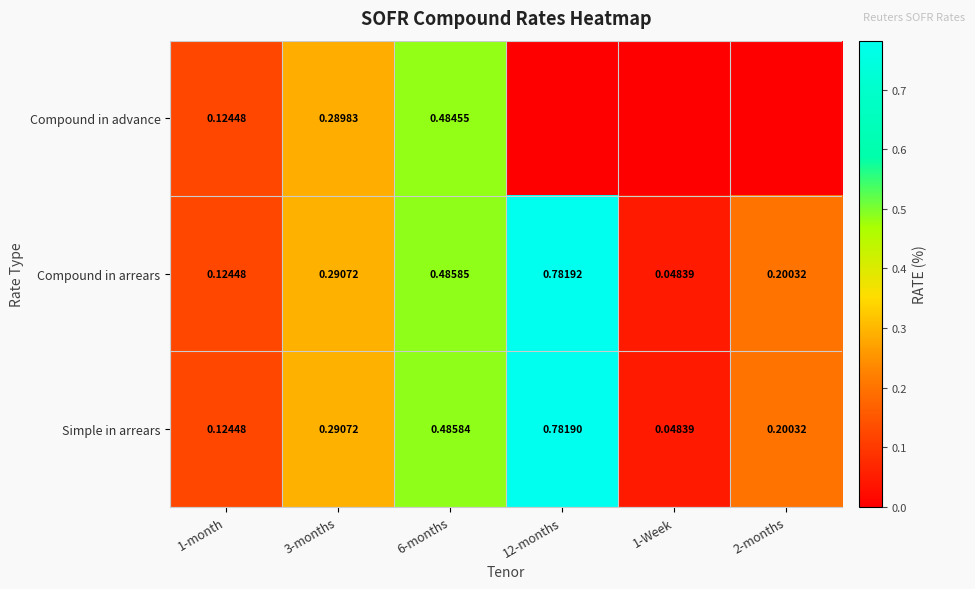

How many data points in Compound in advance are above 0?

3